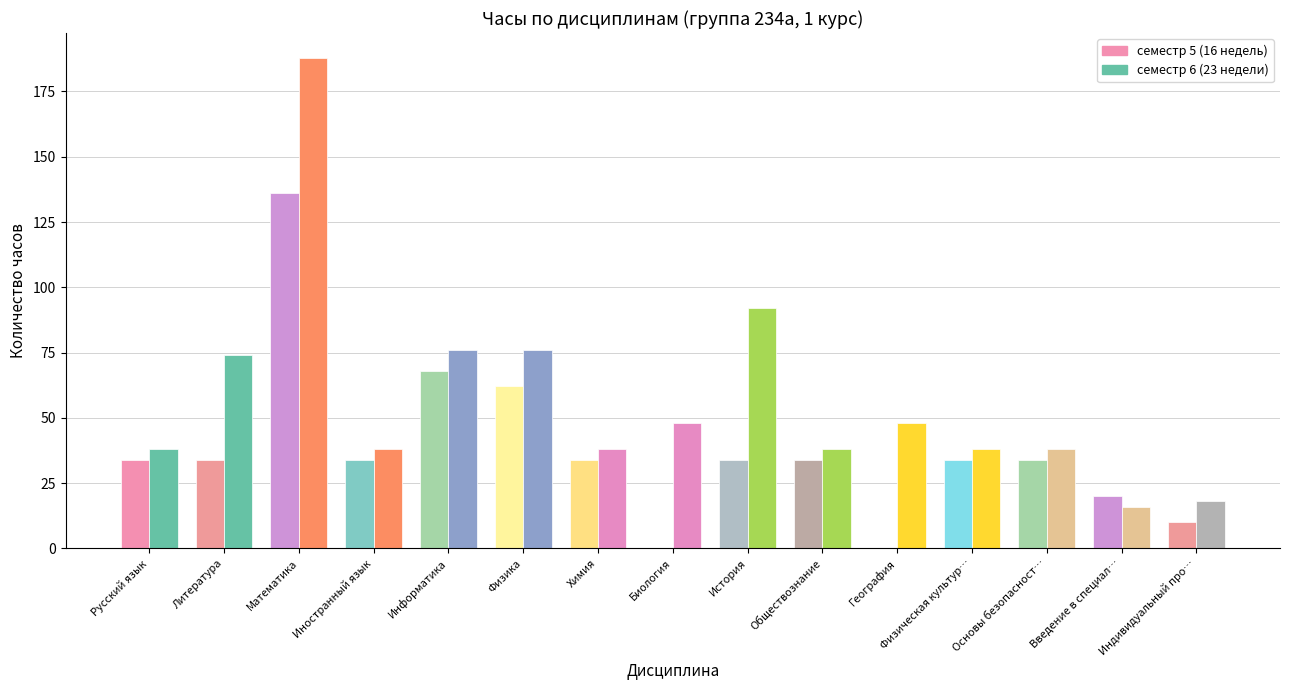

What is the average value of the семестр 6 (23 недели) series?

58